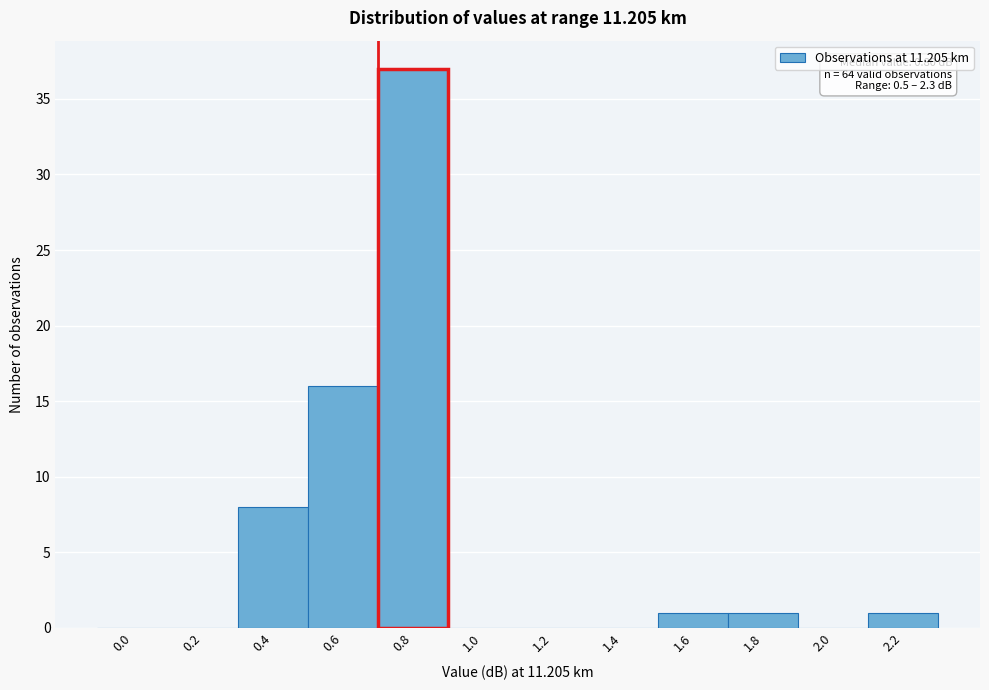

Reading left to right, what are all the values shown in this chart?

0.0=0	0.2=0	0.4=8	0.6=16	0.8=37	1.0=0	1.2=0	1.4=0	1.6=1	1.8=1	2.0=0	2.2=1